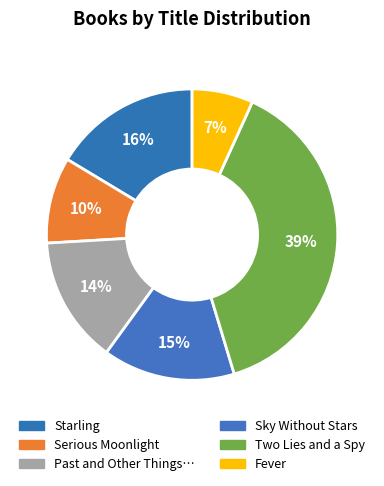

How many segments does this pie chart have?

6